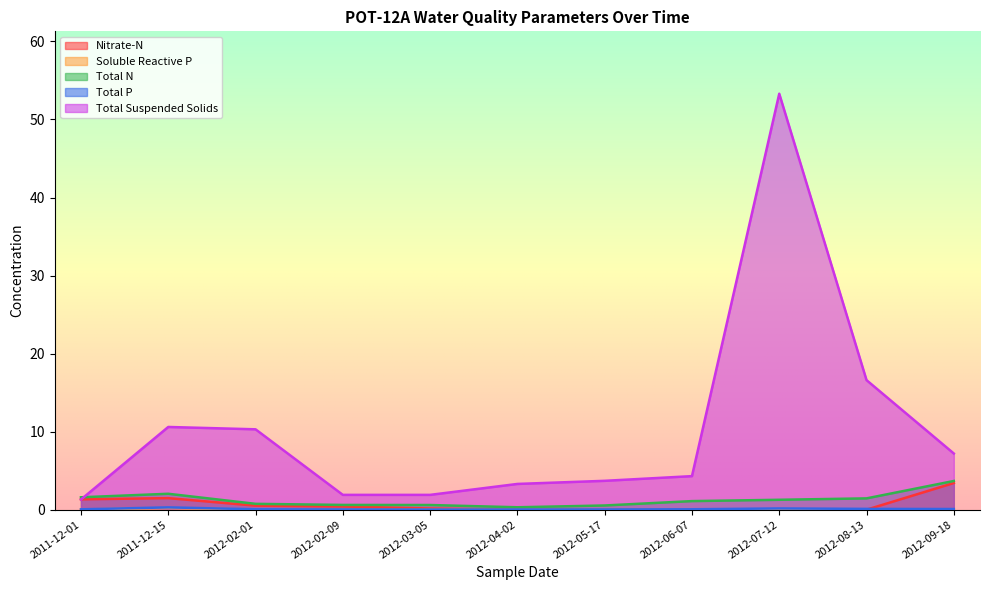

Reading left to right, transcribe all the data shown in this chart.

Nitrate-N: 2011-12-01=1.3	2011-12-15=1.5	2012-02-01=0.5	2012-02-09=0.4	2012-03-05=0.1	2012-04-02=0.0	2012-05-17=0.0	2012-06-07=0.0	2012-07-12=0.0	2012-08-13=0.0	2012-09-18=3.4
Soluble Reactive P: 2011-12-01=0.0	2011-12-15=0.2	2012-02-01=0.0	2012-02-09=0.0	2012-03-05=0.0	2012-04-02=0.0	2012-05-17=0.0	2012-06-07=0.0	2012-07-12=0.0	2012-08-13=0.0	2012-09-18=0.0
Total N: 2011-12-01=1.6	2011-12-15=2.0	2012-02-01=0.8	2012-02-09=0.6	2012-03-05=0.6	2012-04-02=0.3	2012-05-17=0.5	2012-06-07=1.1	2012-07-12=1.3	2012-08-13=1.4	2012-09-18=3.7
Total P: 2011-12-01=0.0	2011-12-15=0.3	2012-02-01=0.1	2012-02-09=0.0	2012-03-05=0.0	2012-04-02=0.0	2012-05-17=0.0	2012-06-07=0.1	2012-07-12=0.2	2012-08-13=0.1	2012-09-18=0.1
Total Suspended Solids: 2011-12-01=1.3	2011-12-15=10.6	2012-02-01=10.3	2012-02-09=1.9	2012-03-05=1.9	2012-04-02=3.3	2012-05-17=3.7	2012-06-07=4.3	2012-07-12=53.3	2012-08-13=16.6	2012-09-18=7.2